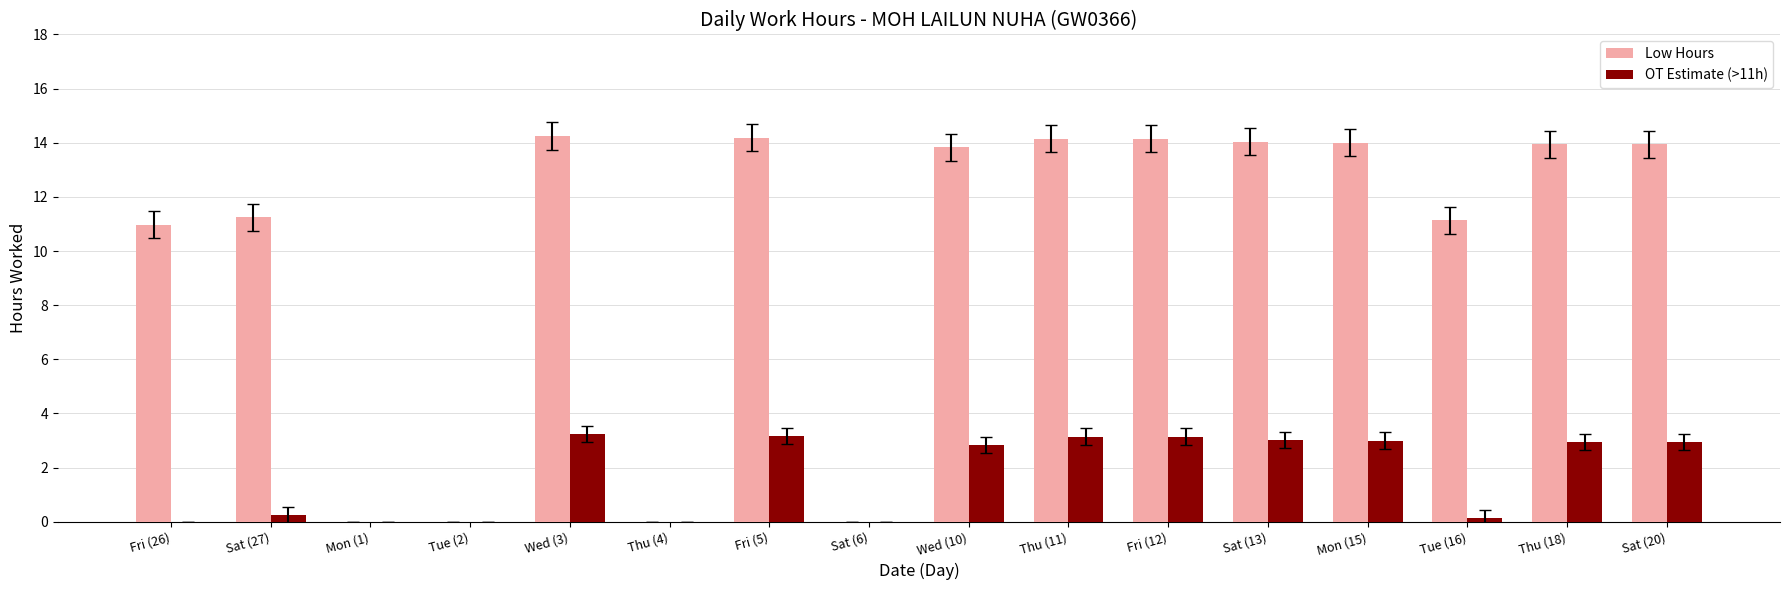

The Low Hours series shows 5.0 at Fri (26). True or false?

False